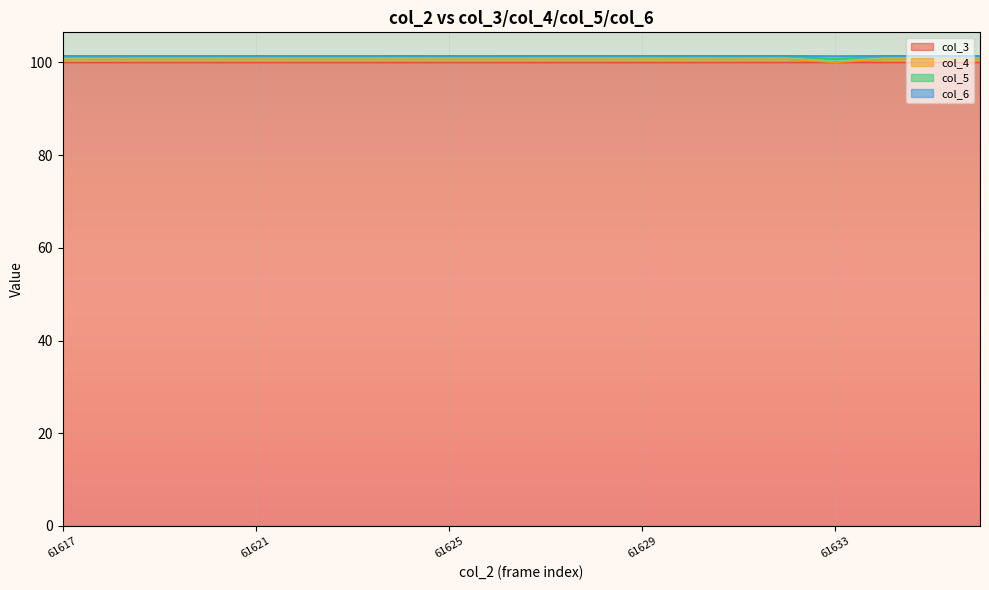

Which series has the largest total across all categories?

col_6